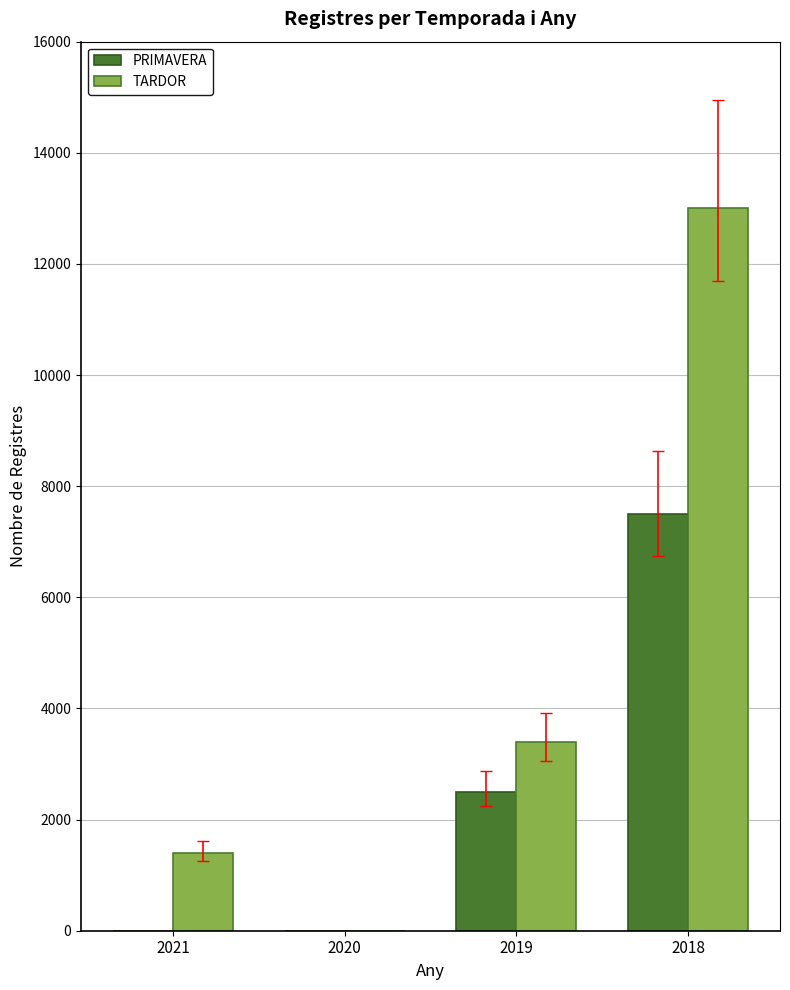

Which series changed the most between 2021 and 2020?

TARDOR